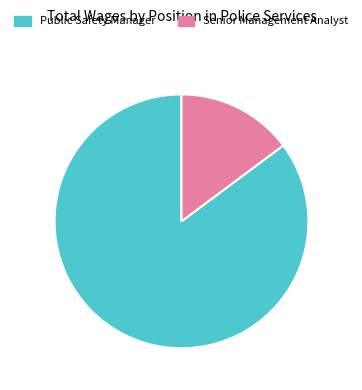

Is the sum of Public Safety Manager and Senior Management Analyst greater than half?

Yes